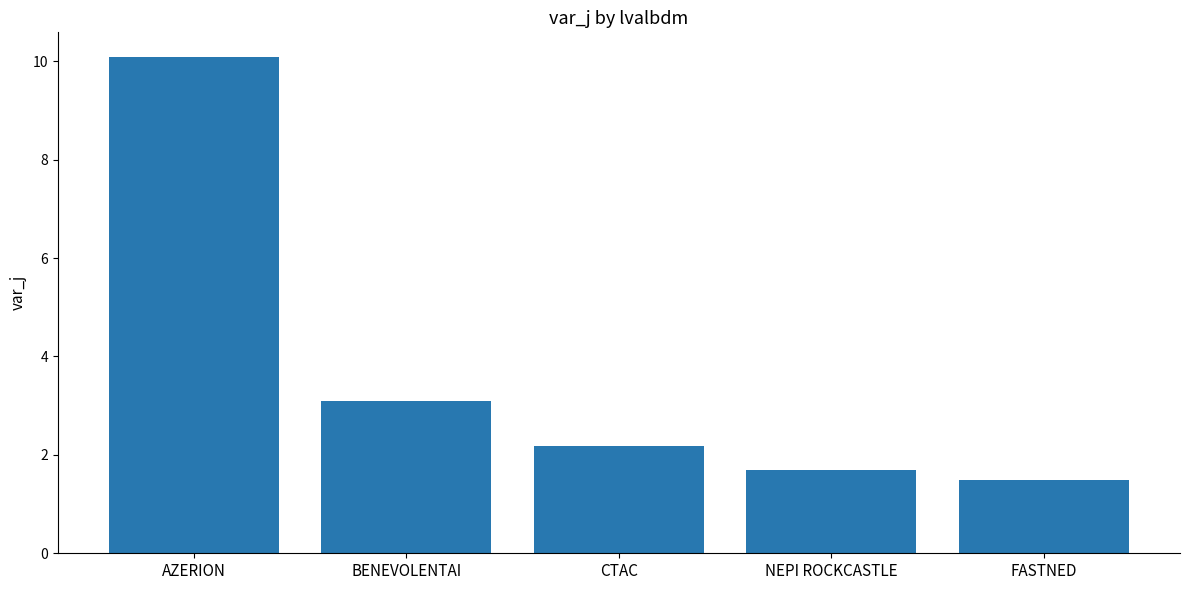

Between FASTNED and NEPI ROCKCASTLE, which is larger?

NEPI ROCKCASTLE